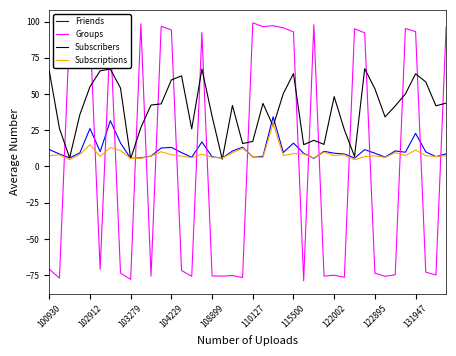

What is the minimum value shown in the chart?

-78.9